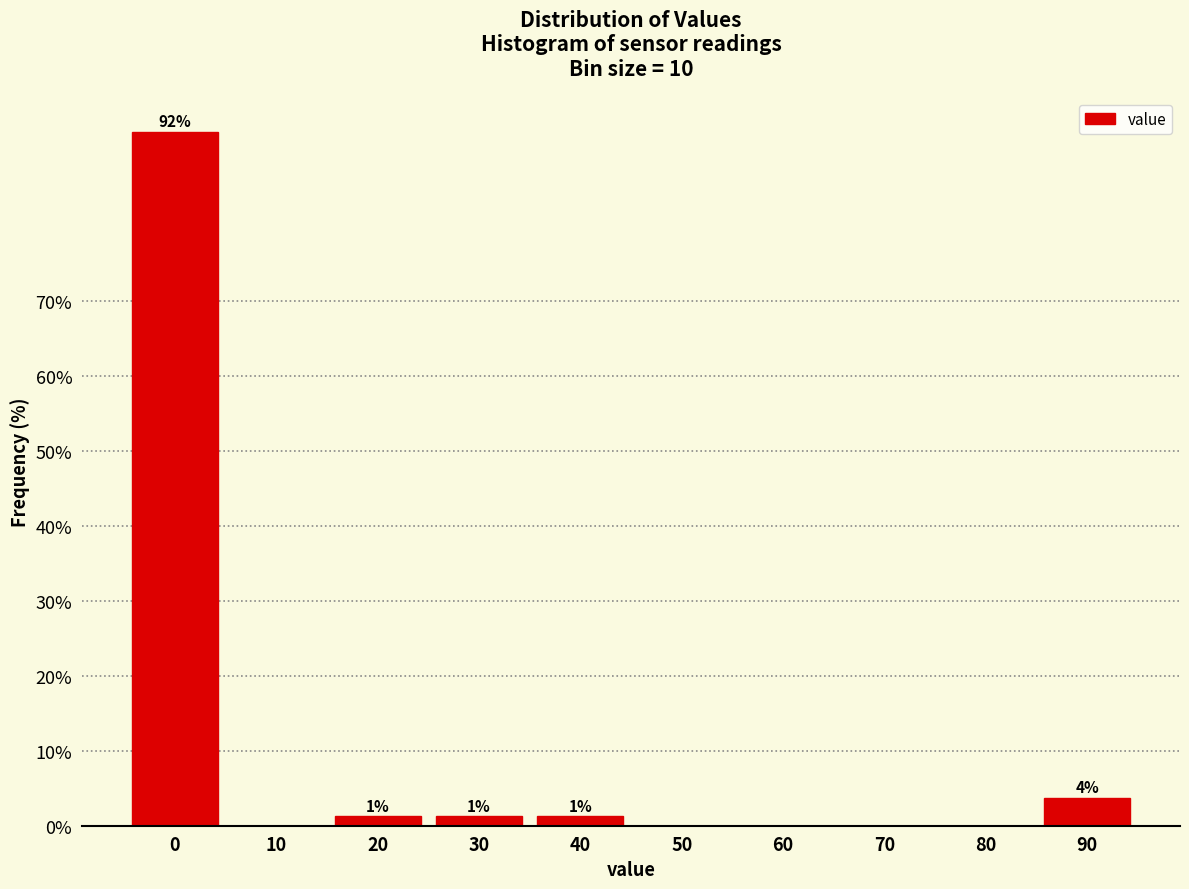

Are the bars horizontal?

No